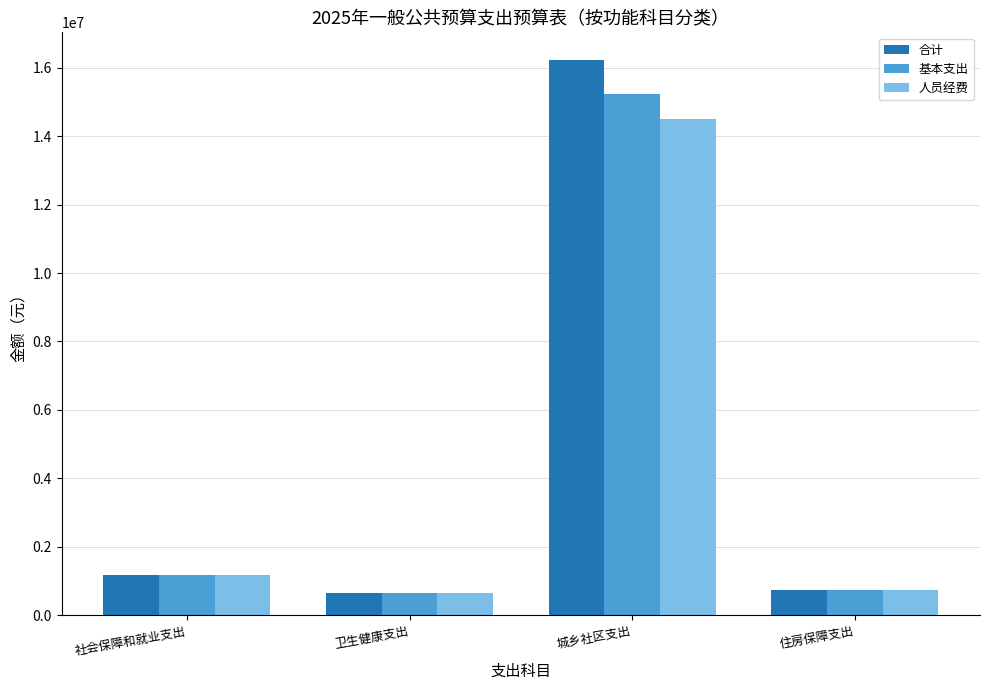

The 合计 series shows 661710.3 at 卫生健康支出. True or false?

True